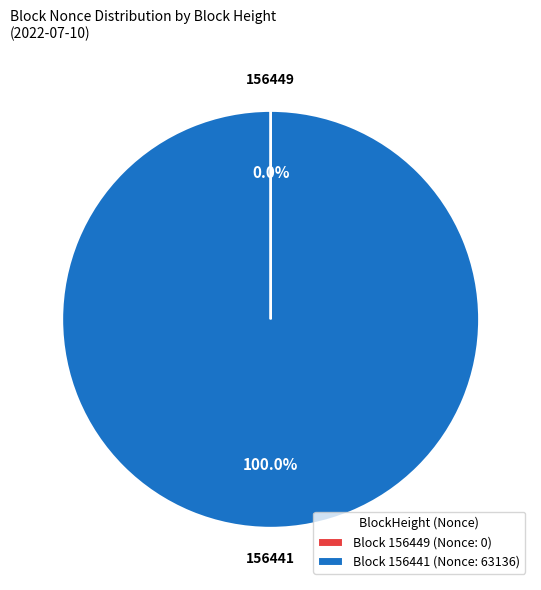

Which category has the biggest portion of the pie?

Block 156441 (Nonce: 63136)